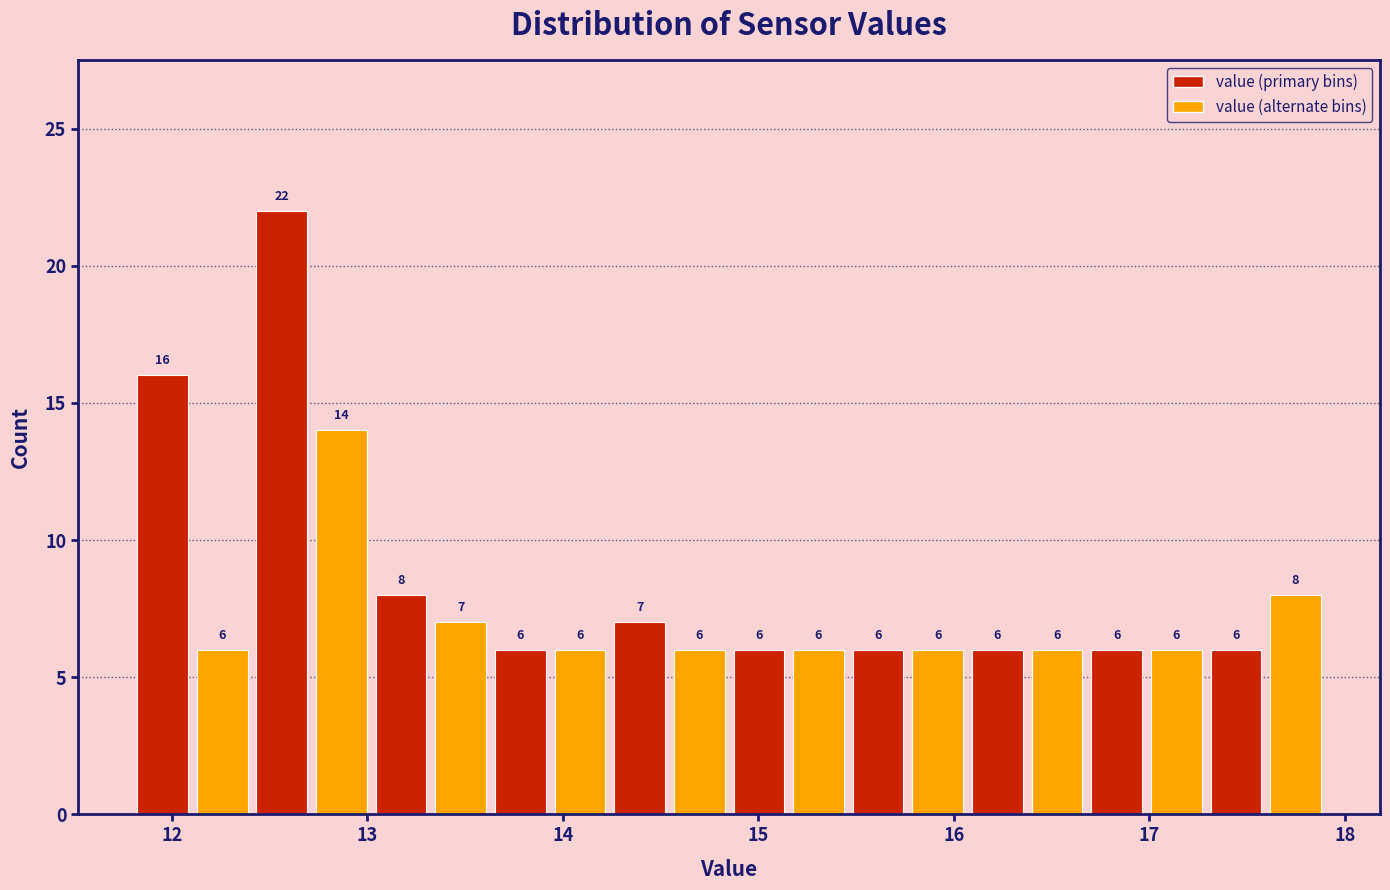

Around what value on the x-axis is the tallest bar? Give the approximate position of its centre, as read against the axis.

12.6